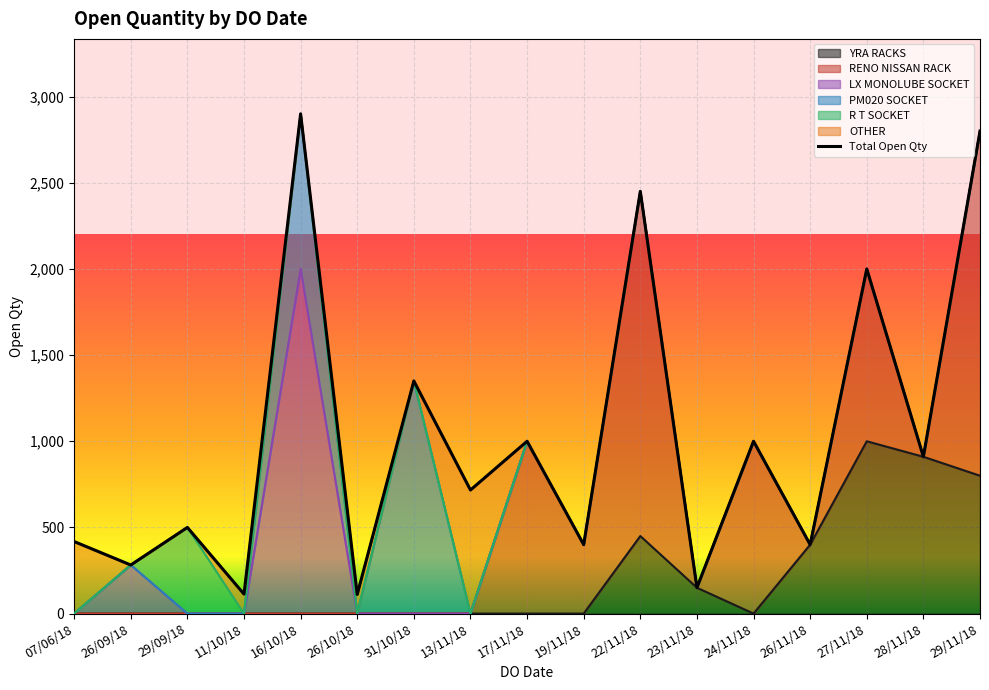

How many points are higher than both their immediate neighbors (excluding endpoints)?

7